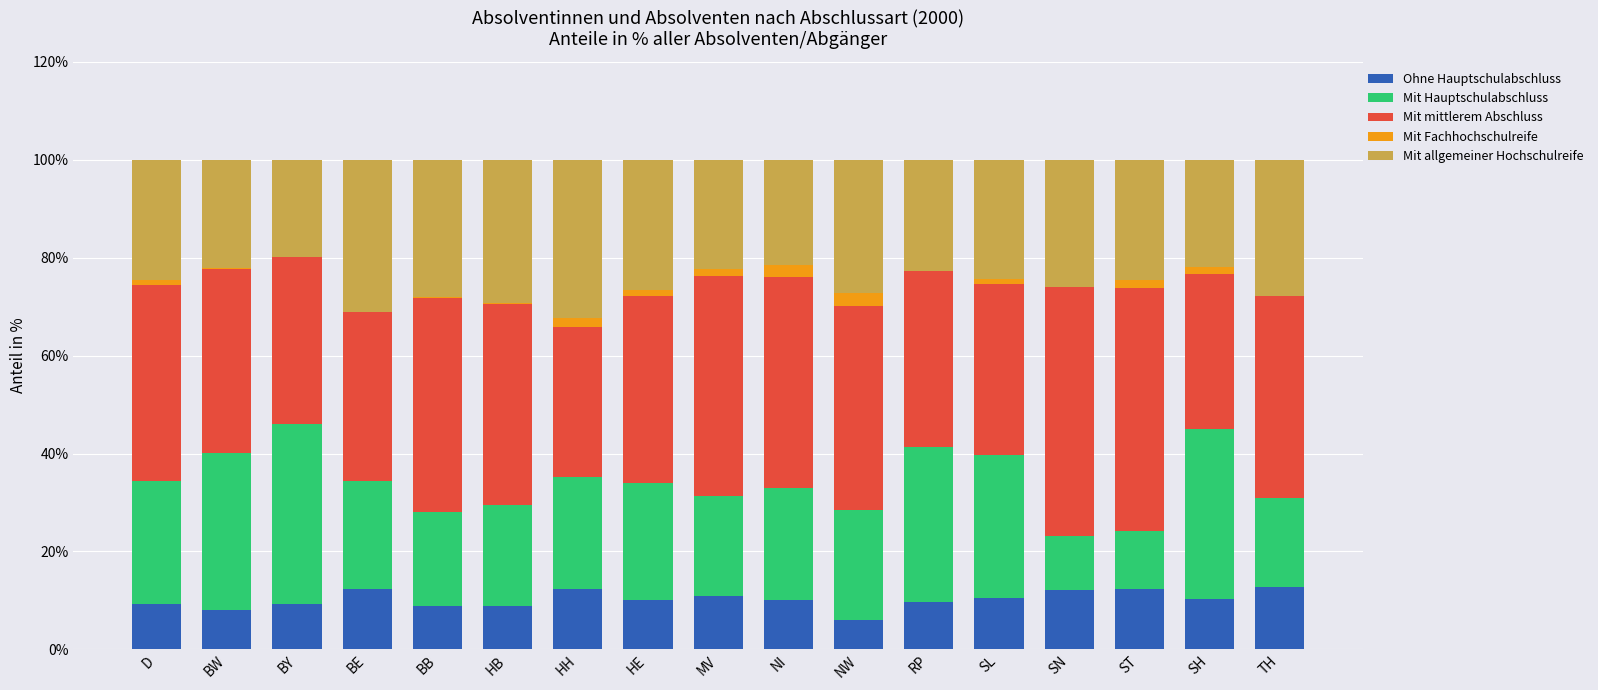

The value of Ohne Hauptschulabschluss at SN is 5.7. True or false?

False